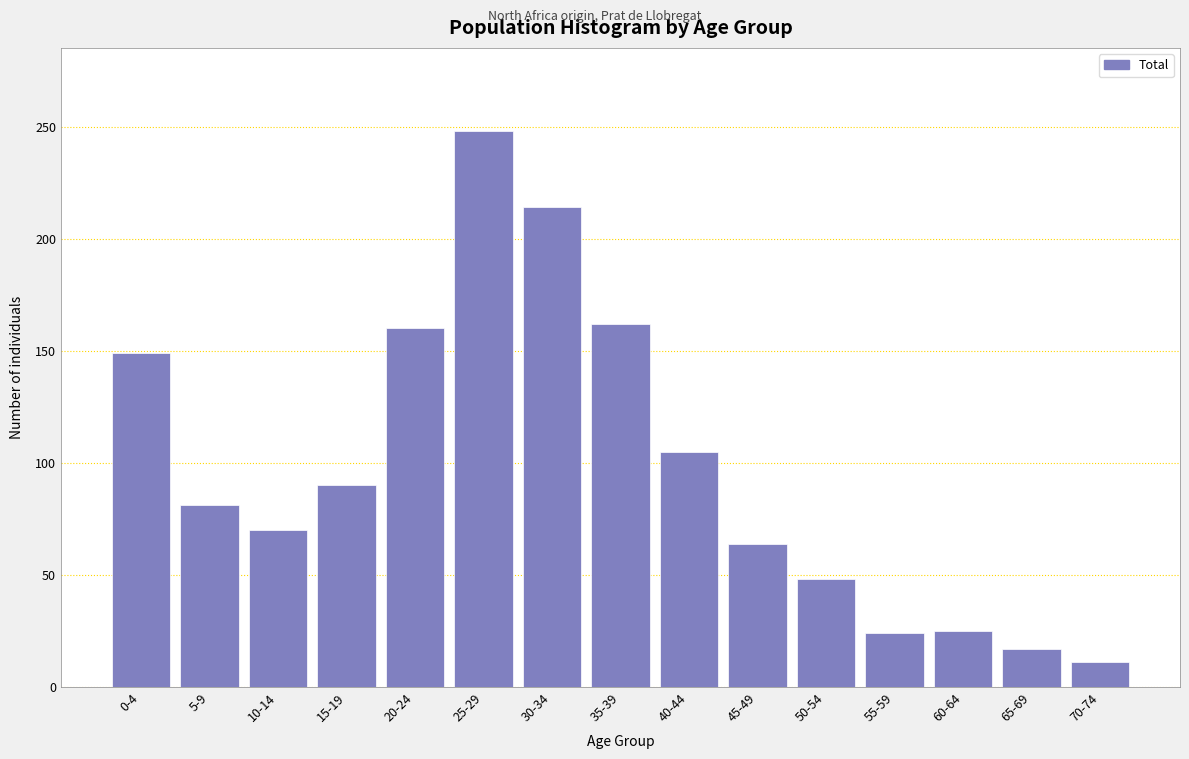

True or false: the data shows 14 at 55-59.

False